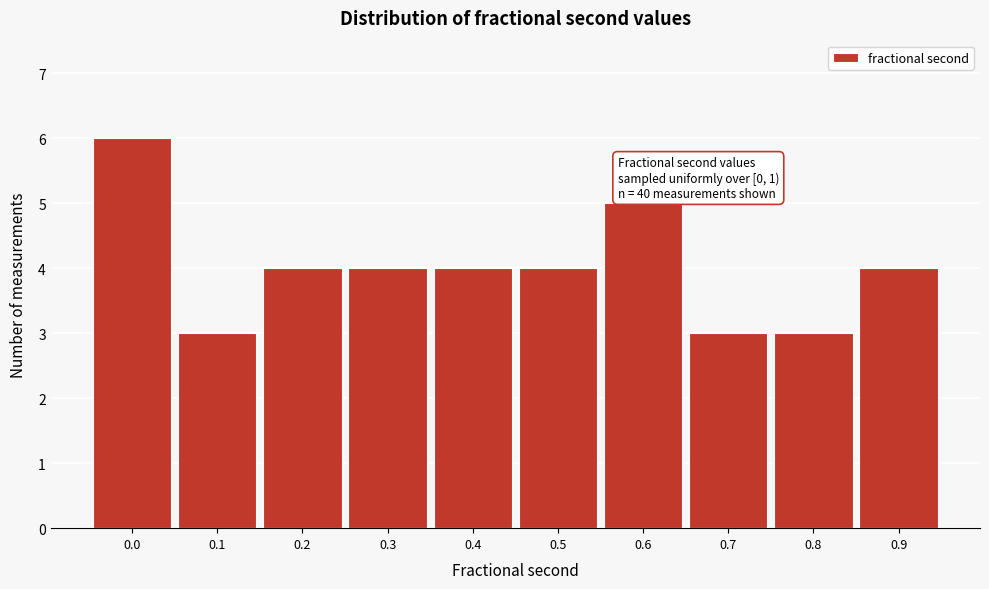

Reading right to left, what are all the values shown in this chart?

0.9=4	0.8=3	0.7=3	0.6=5	0.5=4	0.4=4	0.3=4	0.2=4	0.1=3	0.0=6